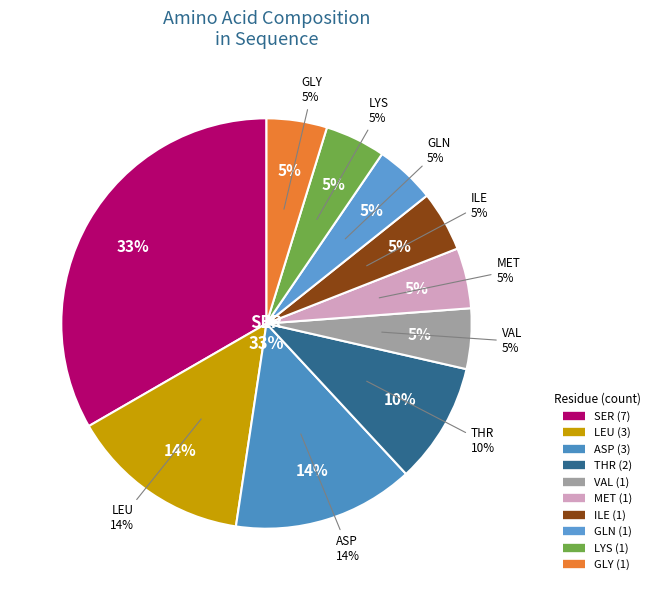

Between VAL and SER, which is larger?

SER